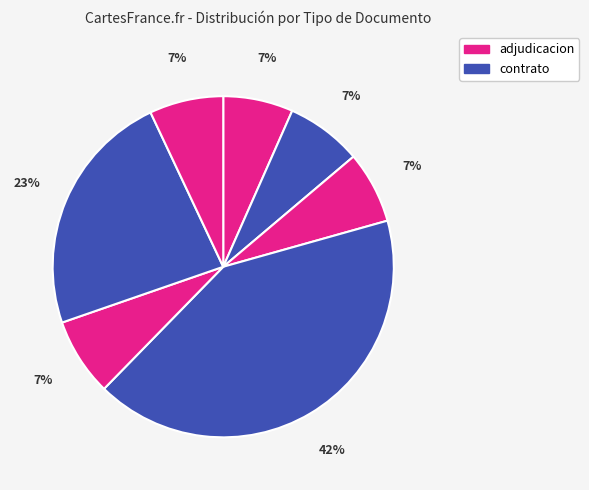

Is there any slice that represents more than half of the pie?

No